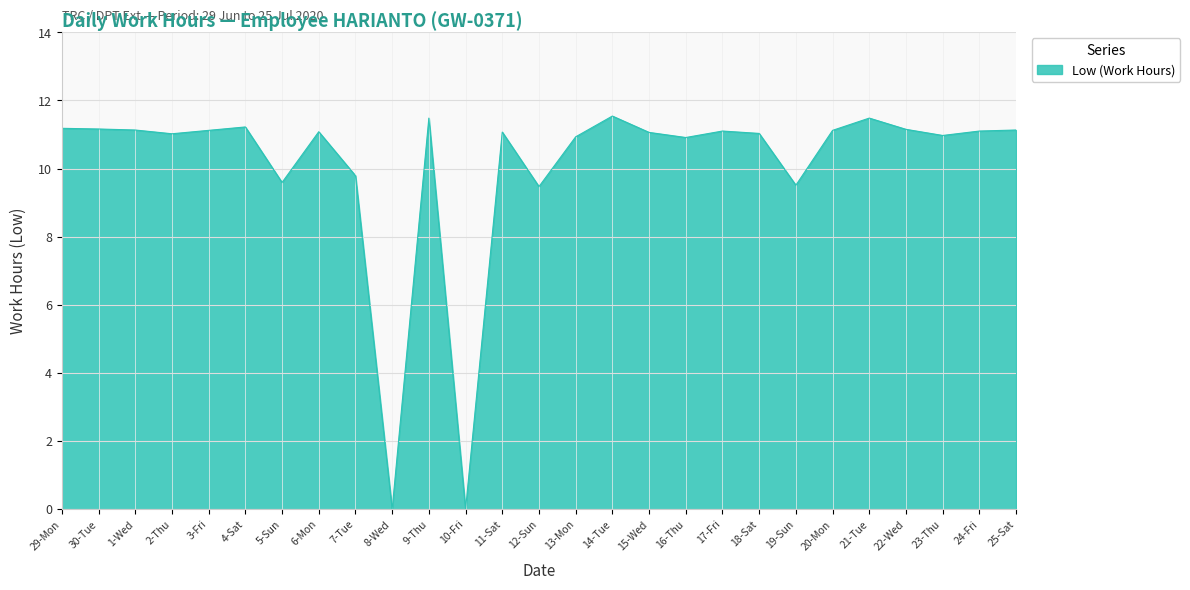

The value at 14-Tue is 11.5. True or false?

True